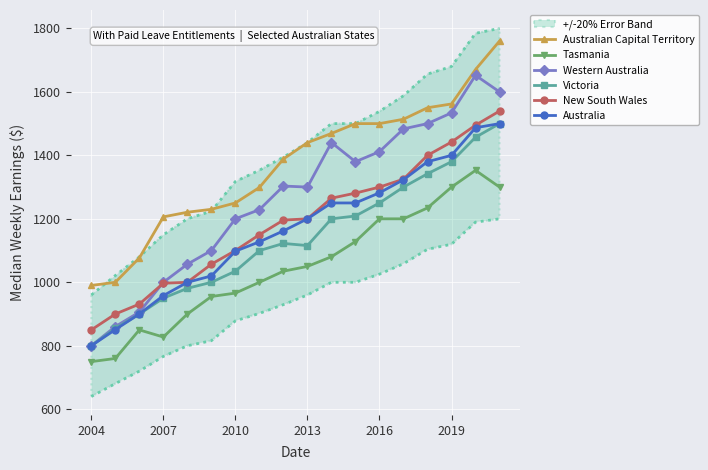

What is the difference between the maximum and minimum values in the Australian Capital Territory series?

770.3